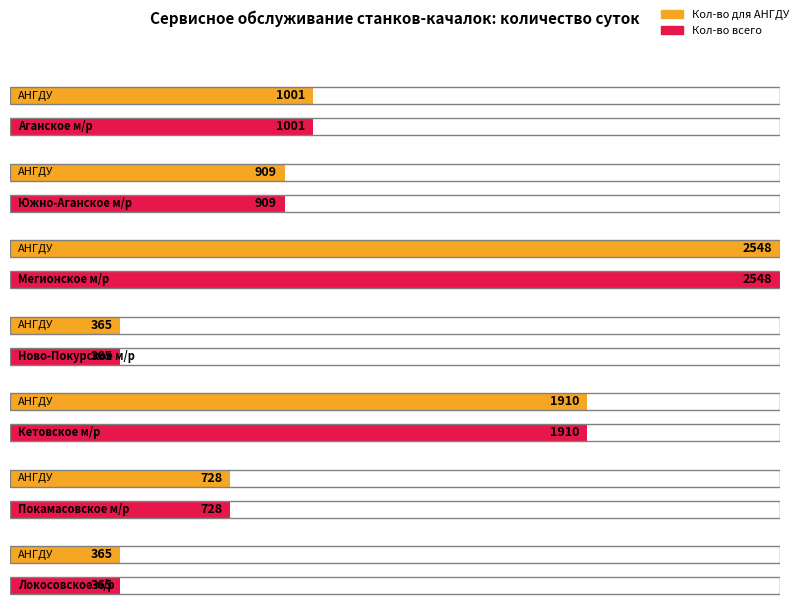

At which category is the sum across all series the highest?

Мегионское м/р